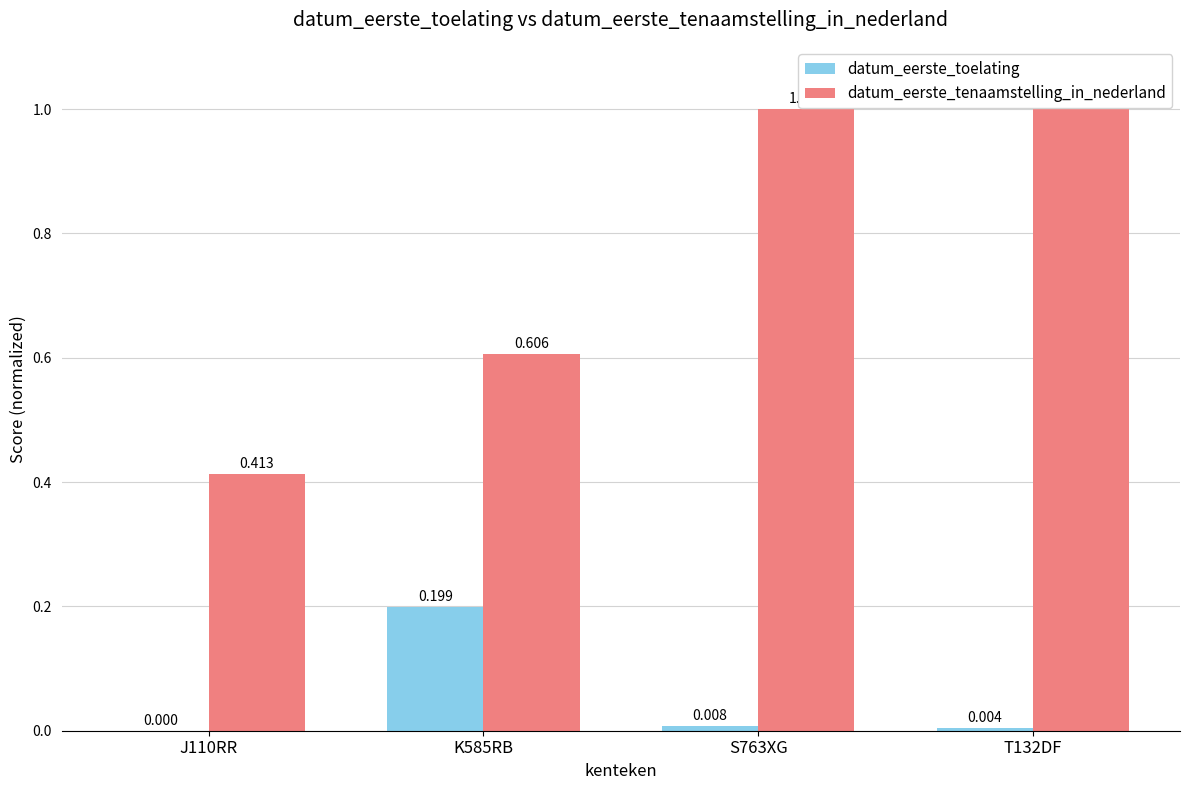

Between J110RR and T132DF, which series saw the biggest shift?

datum_eerste_tenaamstelling_in_nederland